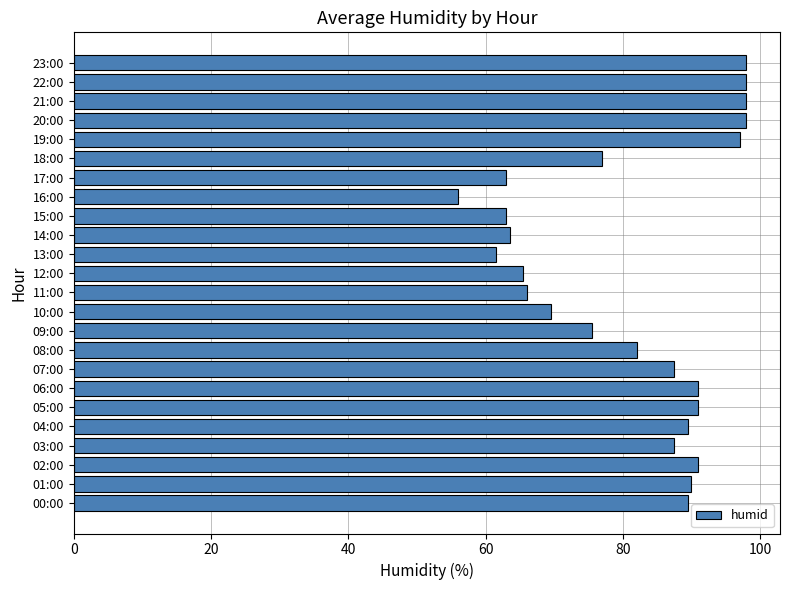

What is the ratio of the value at 03:00 to the value at 01:00?

1.0